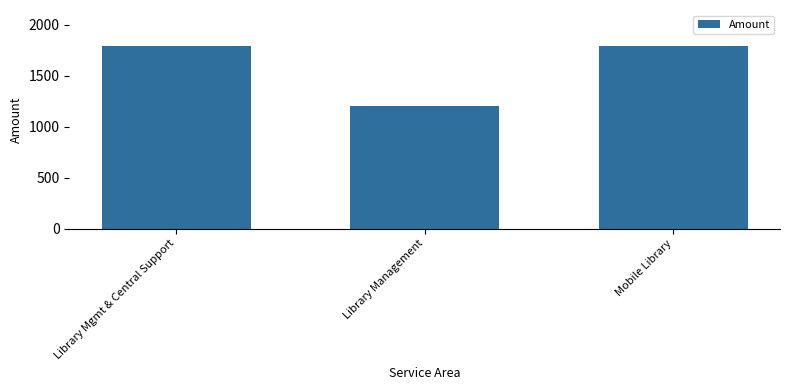

How many bars are there in total?

3